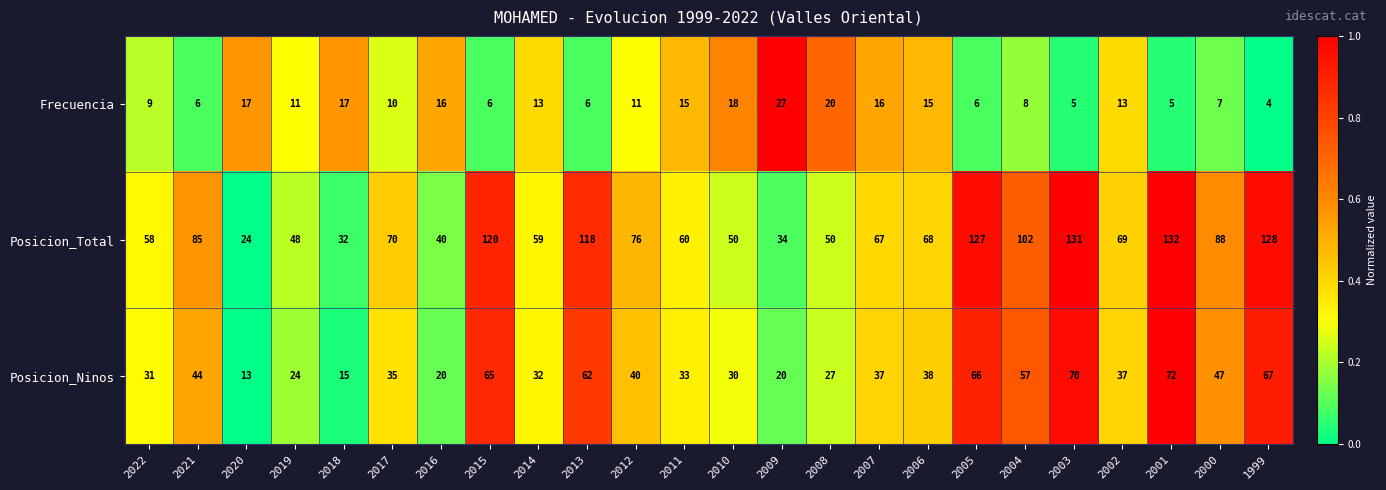

What is the difference between the Posicion_Total values at 2008 and 2005?

77